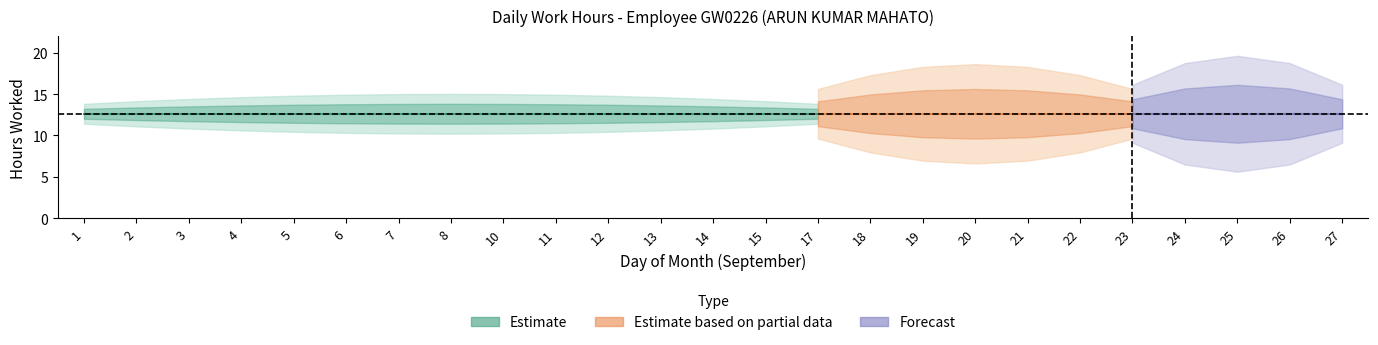

How many data points does each series have?

25